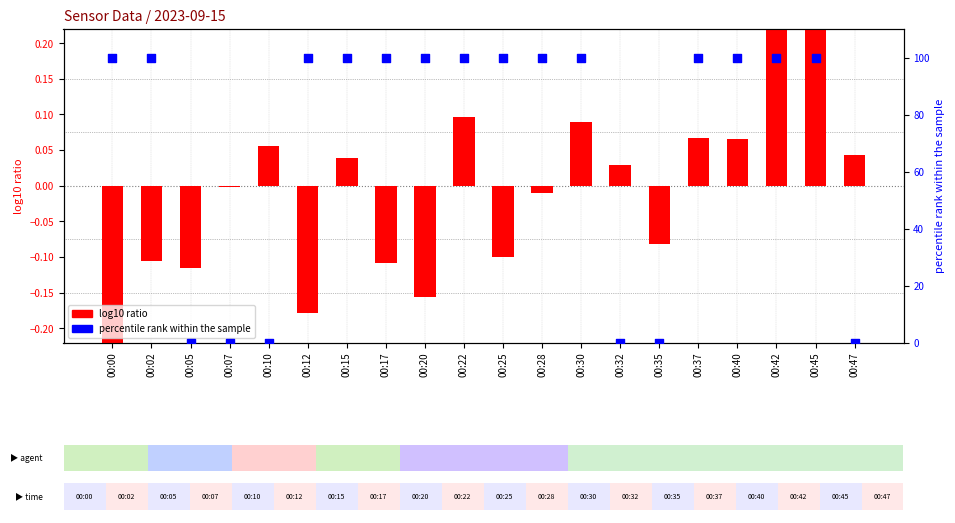

At which category is the sum across all series the highest?

00:45